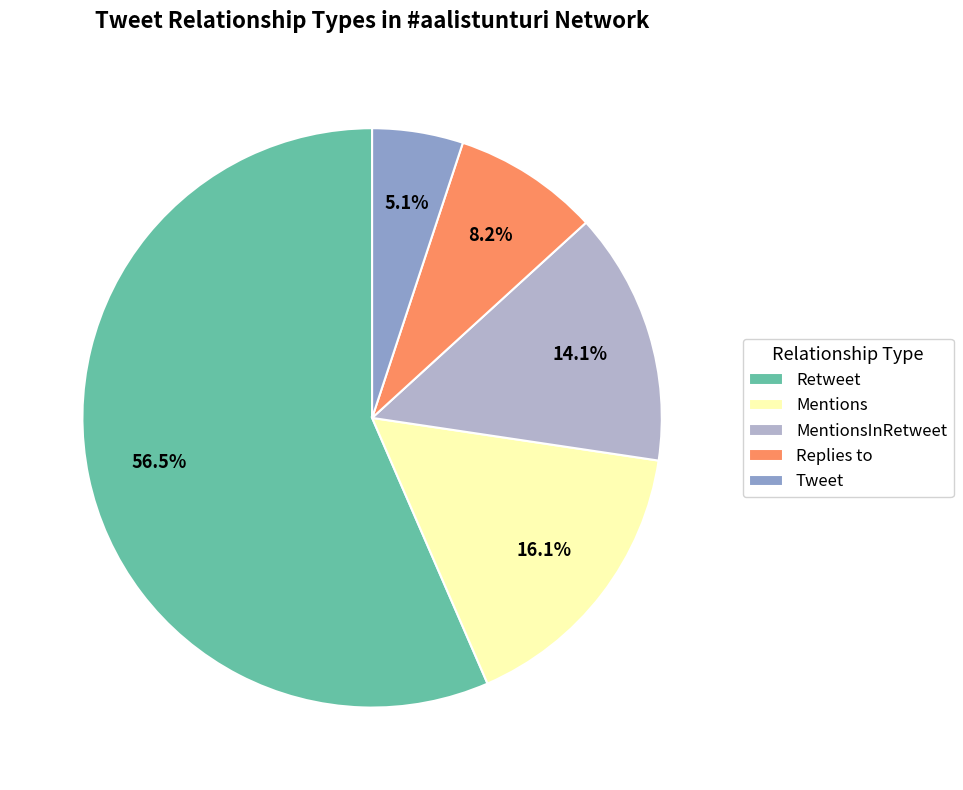

To the nearest percent, what is the combined percentage of Tweet and Mentions?

21%